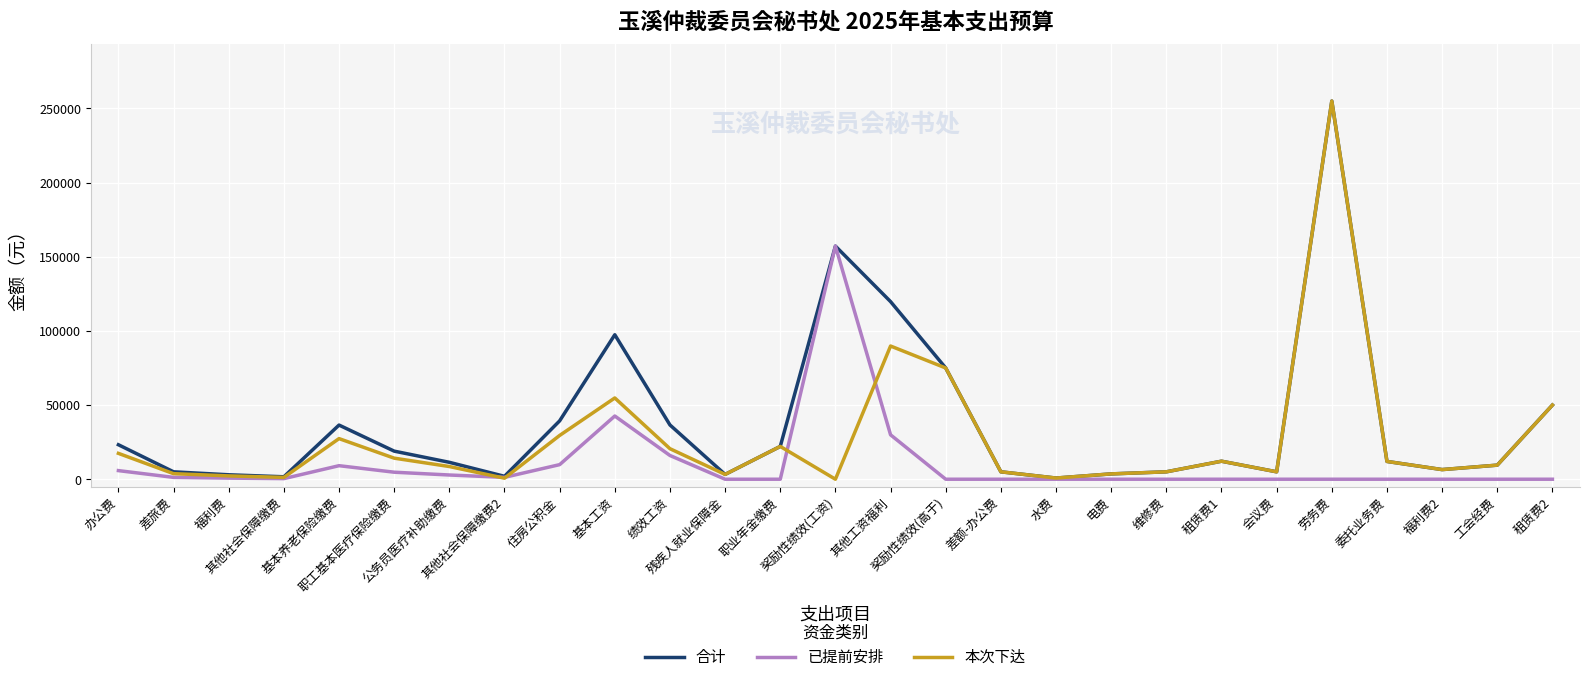

What position from the left is 奖励性绩效(工资)?

14